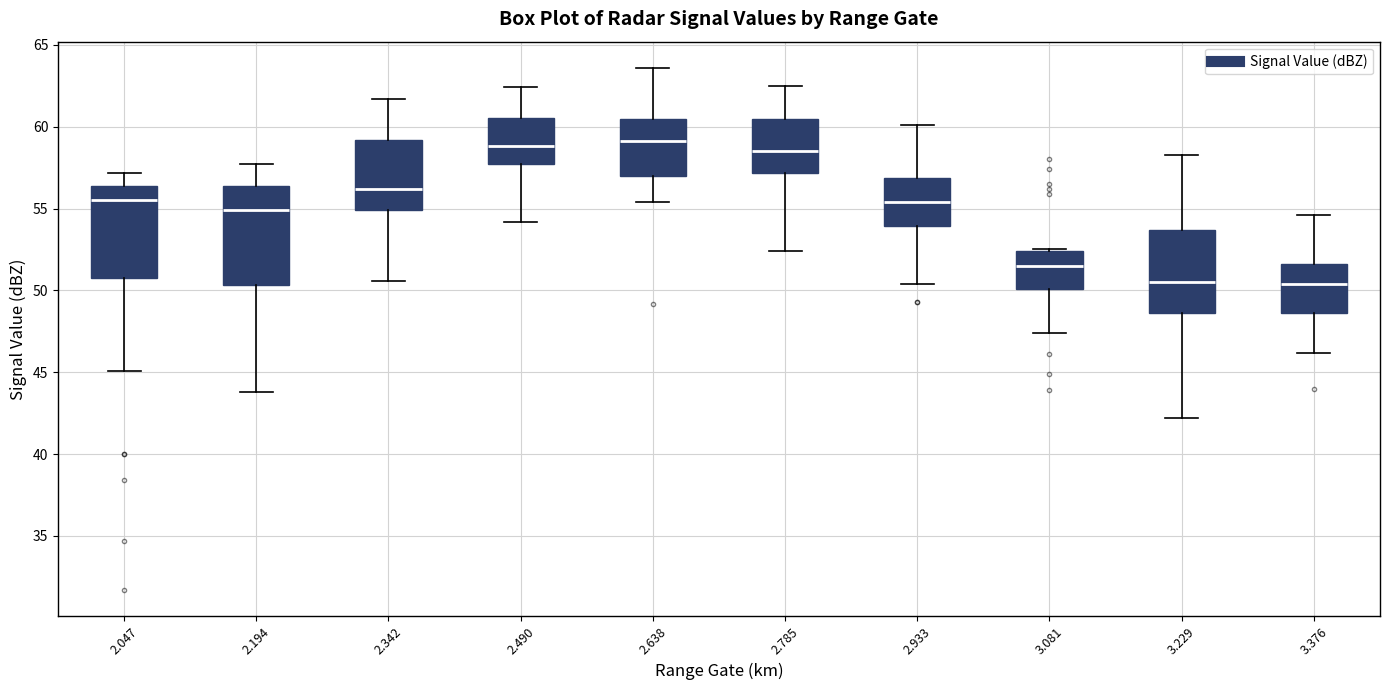

Reading left to right, transcribe this box plot: for each box, give where its median line is, the range the box spans, and where its two whiskers end, as read against the y-axis. The values are not printed on the chart, so give them approximately, as read against the axis.

2.047: median 55.5, box 51.0 to 56.5, whiskers 45.0 to 57.0
2.194: median 55.0, box 50.5 to 56.5, whiskers 44.0 to 57.5
2.342: median 56.0, box 55.0 to 59.0, whiskers 50.5 to 61.5
2.490: median 59.0, box 57.5 to 60.5, whiskers 54.0 to 62.5
2.638: median 59.0, box 57.0 to 60.5, whiskers 55.5 to 63.5
2.785: median 58.5, box 57.0 to 60.5, whiskers 52.5 to 62.5
2.933: median 55.5, box 54.0 to 57.0, whiskers 50.5 to 60.0
3.081: median 51.5, box 50.0 to 52.5, whiskers 47.5 to 52.5
3.229: median 50.5, box 48.5 to 53.5, whiskers 42.0 to 58.5
3.376: median 50.5, box 48.5 to 51.5, whiskers 46.0 to 54.5